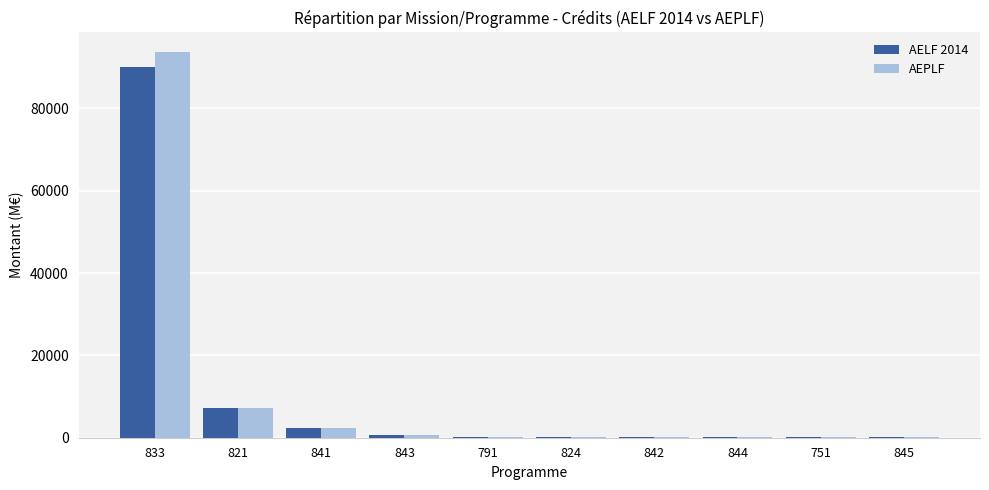

The value of AELF 2014 at 821 is 7200.0. True or false?

True